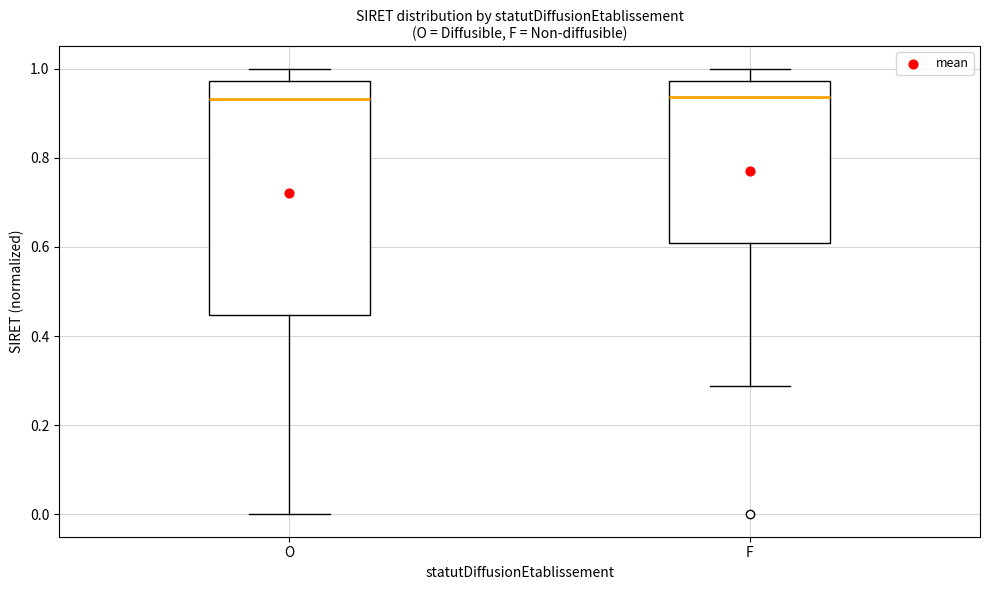

Which box is the tallest, from its lower edge to its upper edge?

O